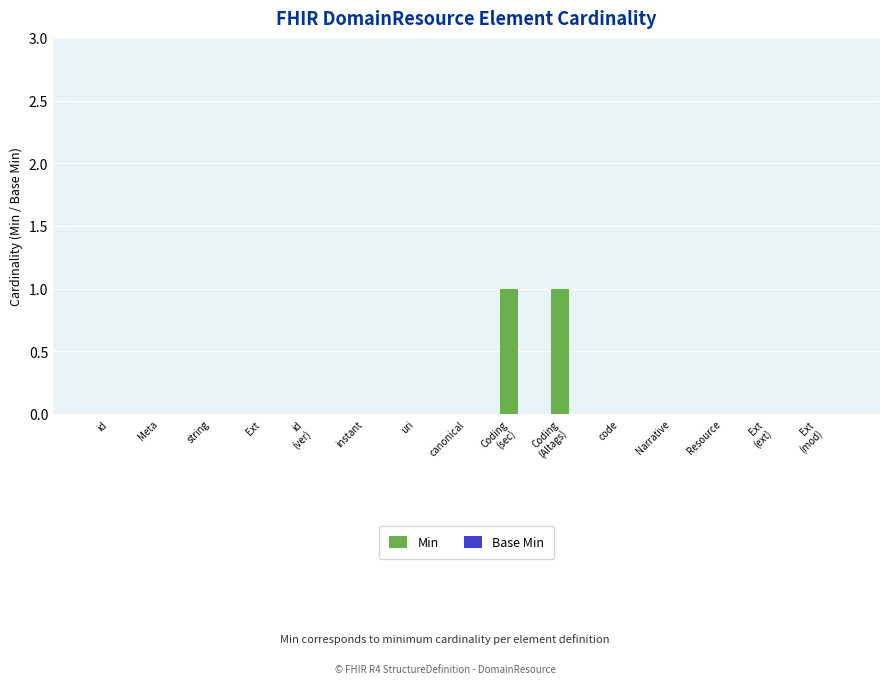

Is it true that the value at Resource is 0?

True